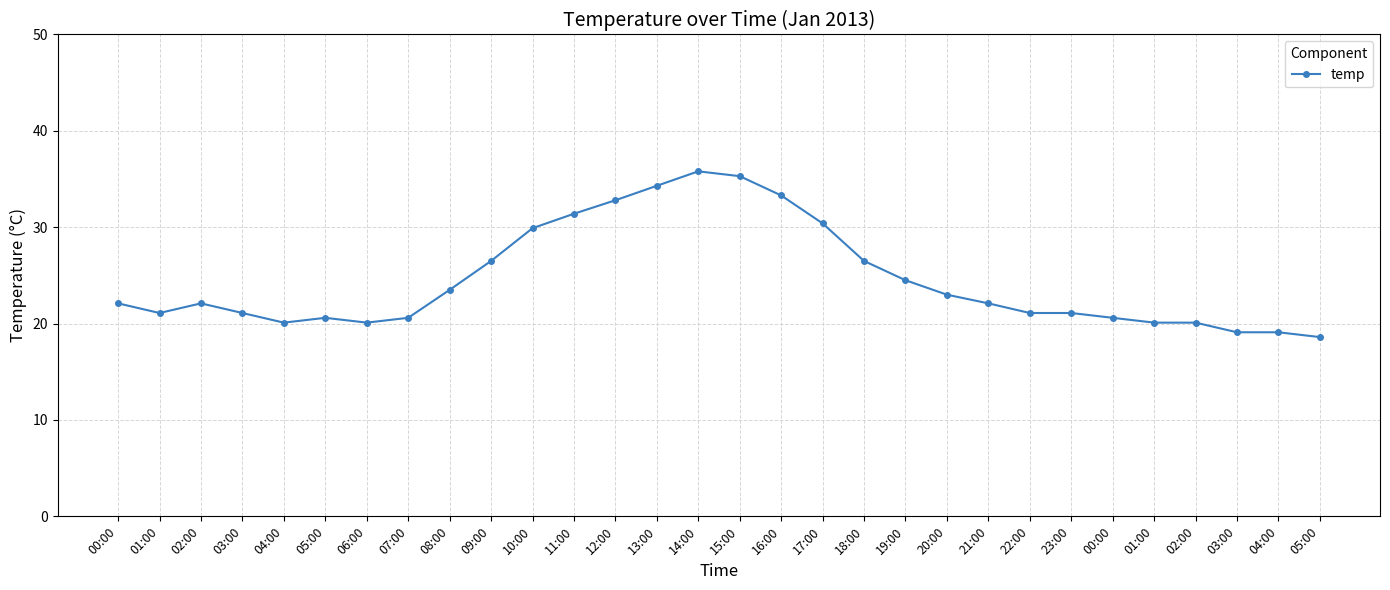

What is the value of the 25th point from the left?

22.1